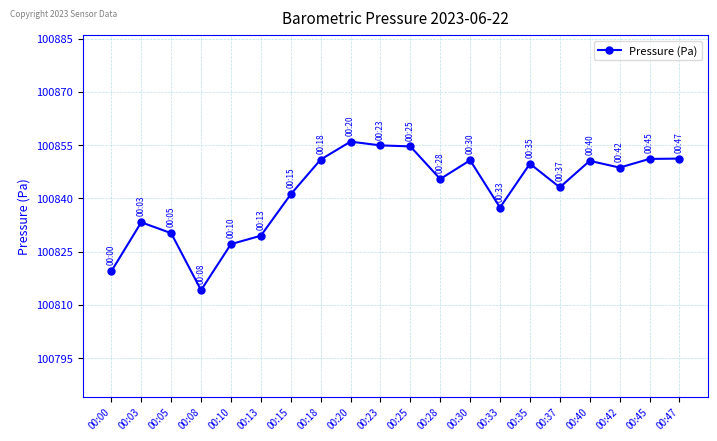

What is the difference between the maximum and second lowest values?

36.5